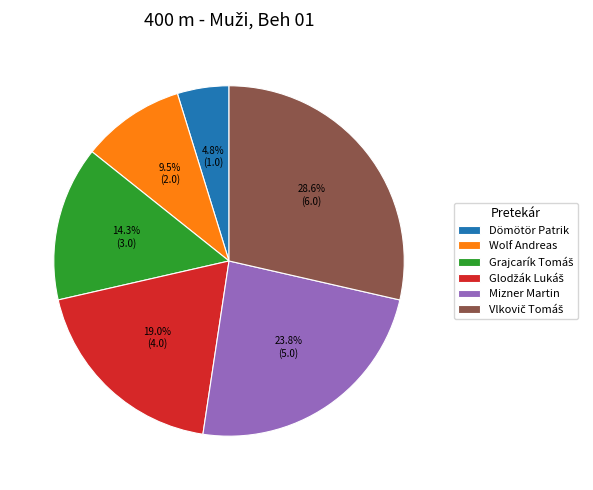

Which category has the smallest portion of the pie?

Dömötör Patrik